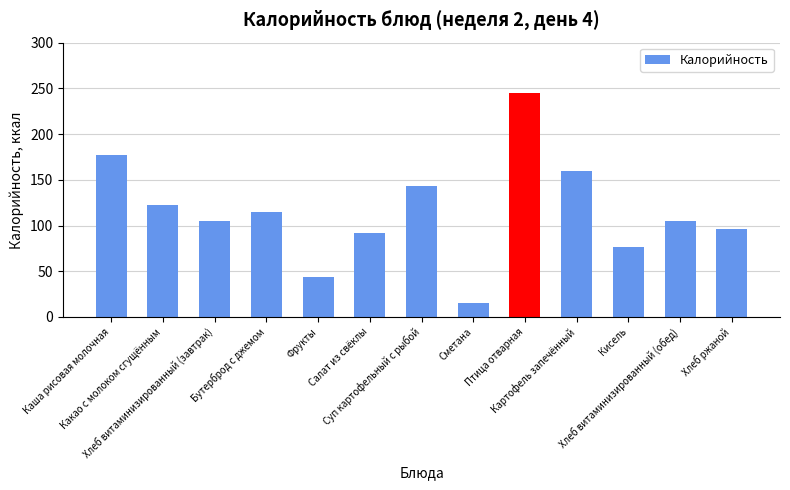

Count the number of data series in this chart.

1